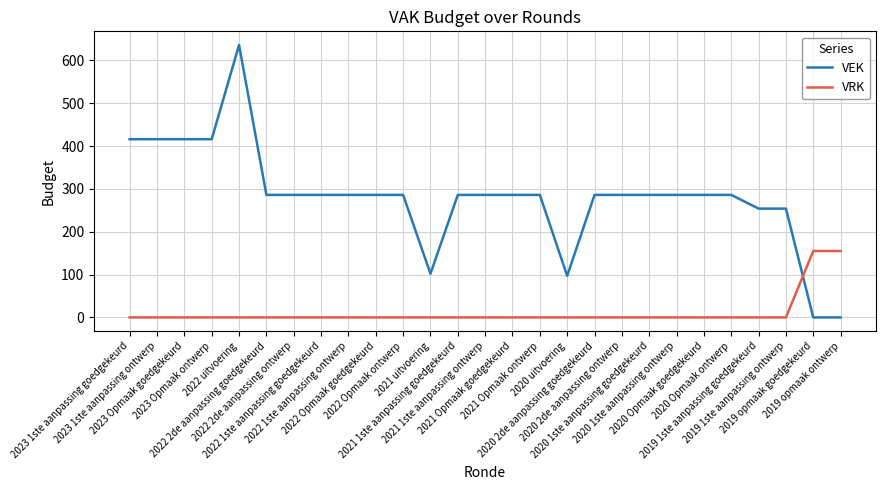

Is the value of VEK at 2021 Opmaak ontwerp greater than the value of VRK at 2021 Opmaak goedgekeurd?

Yes